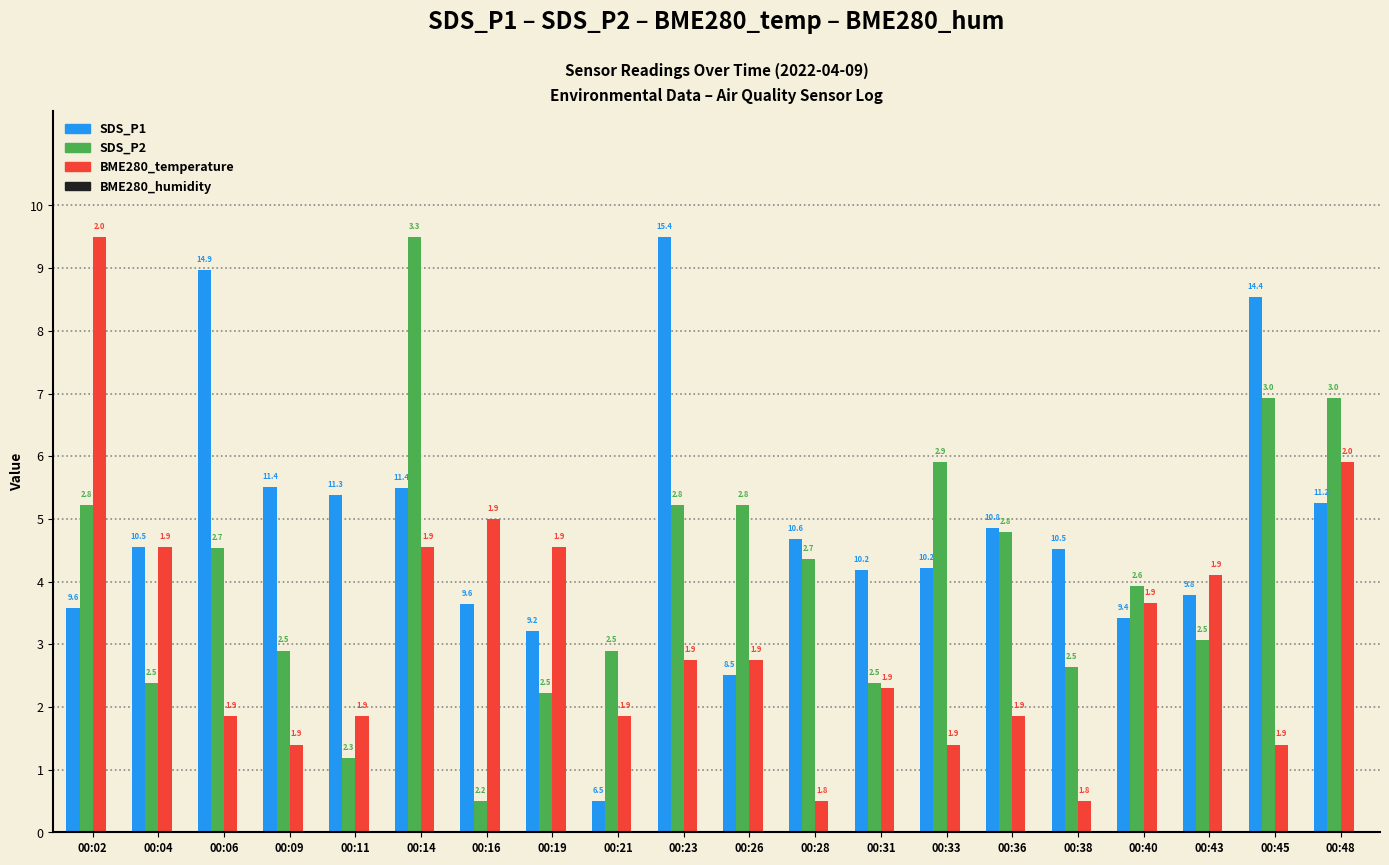

What is the maximum value shown in the chart?

9.5